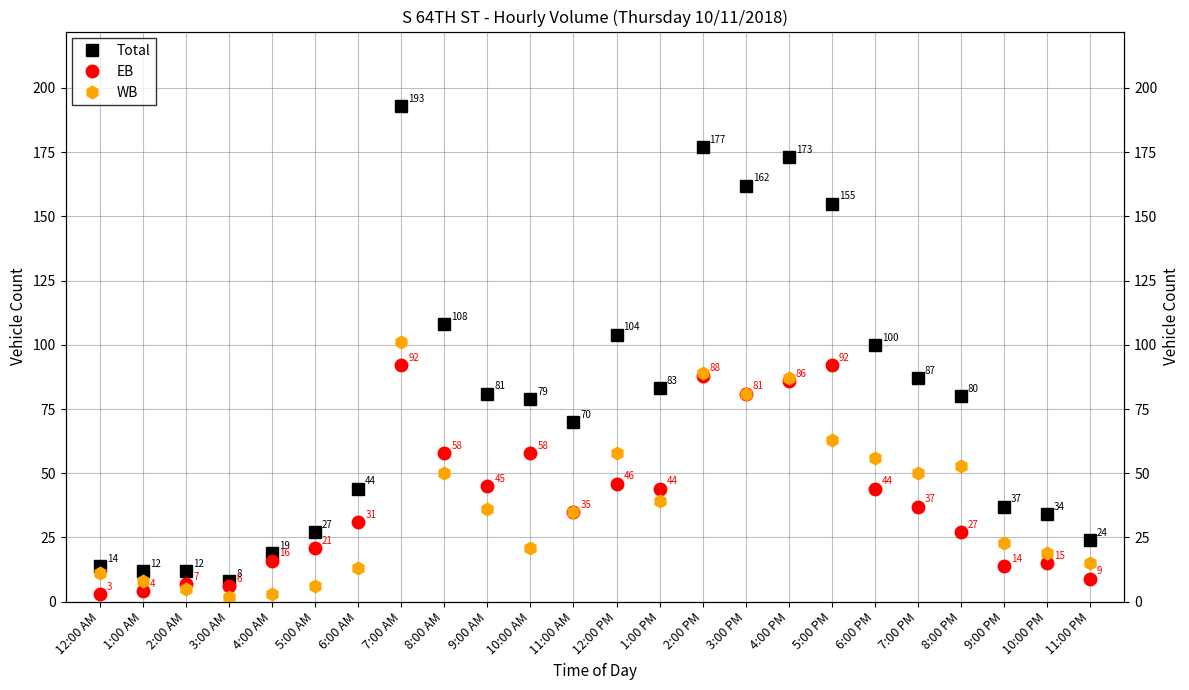

What is the average value of the WB series?

38